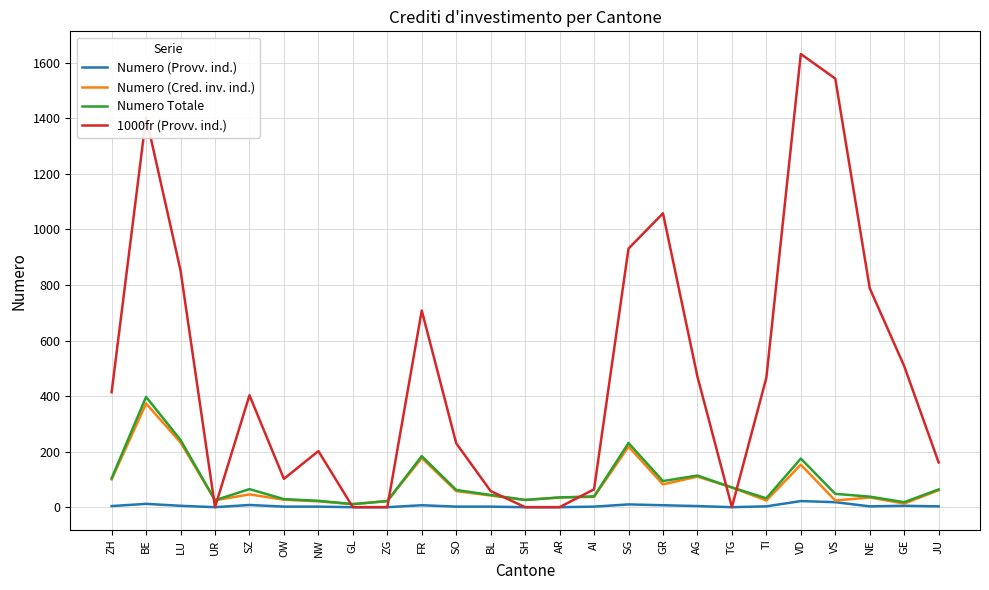

What value does the 1000fr (Provv. ind.) series have at BE?

1404.0